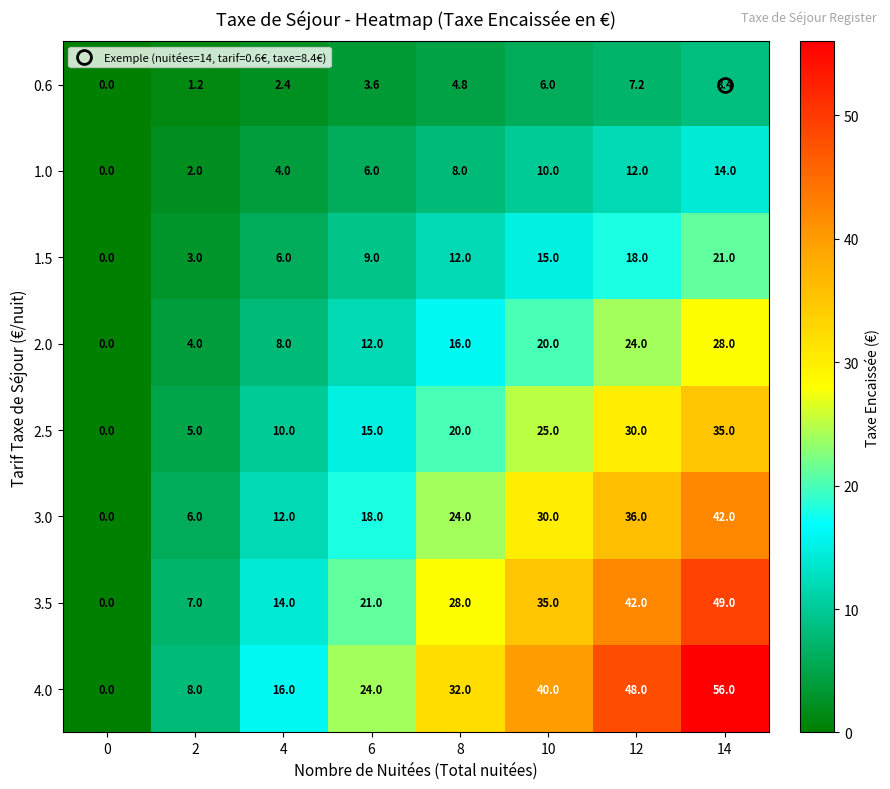

What is the sum of all 3.5 values?

196.0